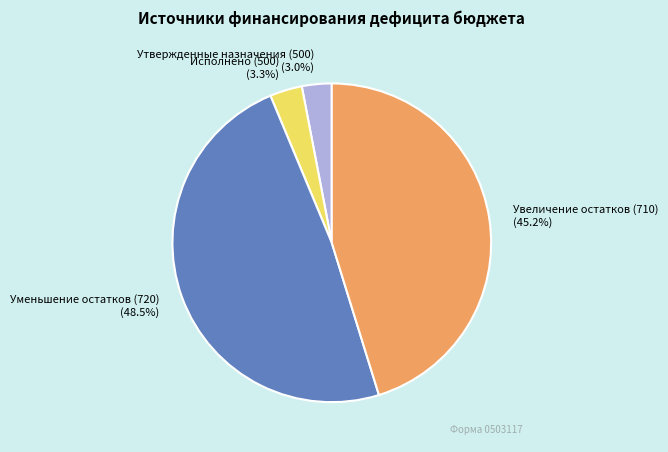

Does Утвержденные назначения (500) account for over 50% of the chart?

No